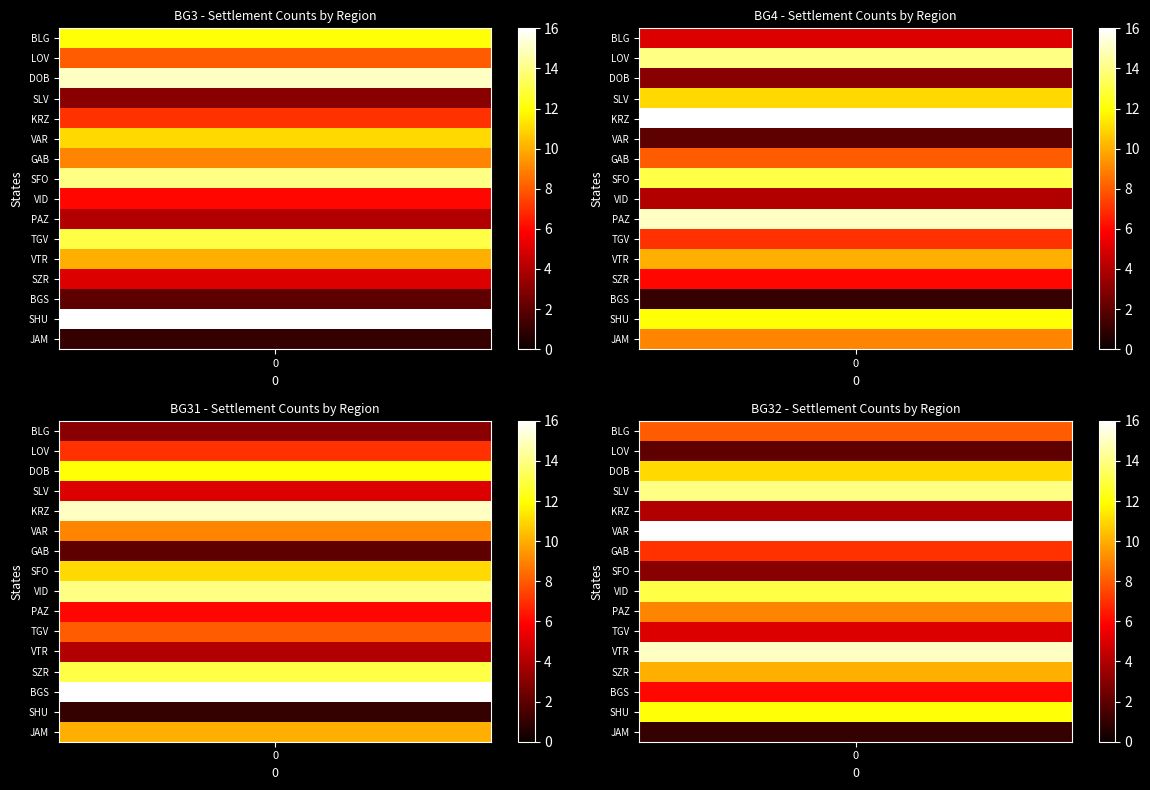

At BGS, list the series in order from smallest to largest.

BG4, BG3, BG32, BG31